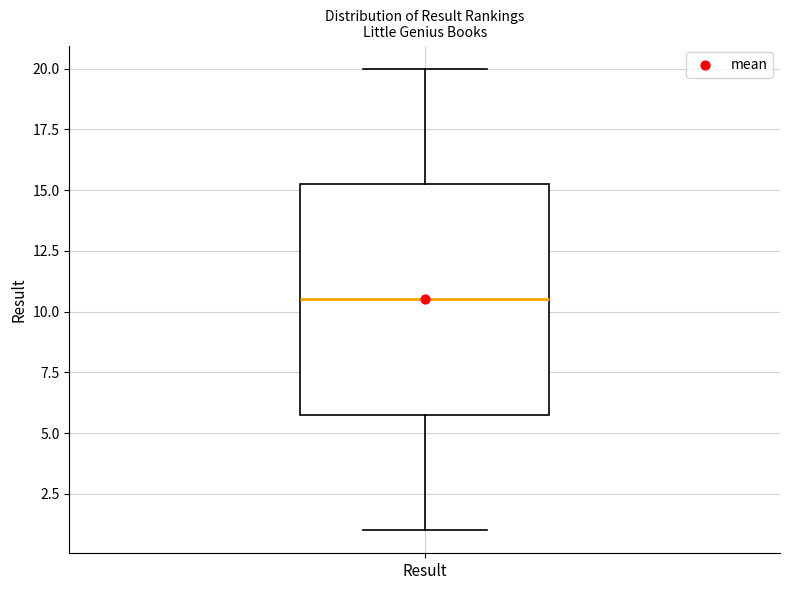

Where is the lower edge of the box for Result on the y-axis? The values are not printed on the chart, so give them approximately, as read against the axis.

6.0